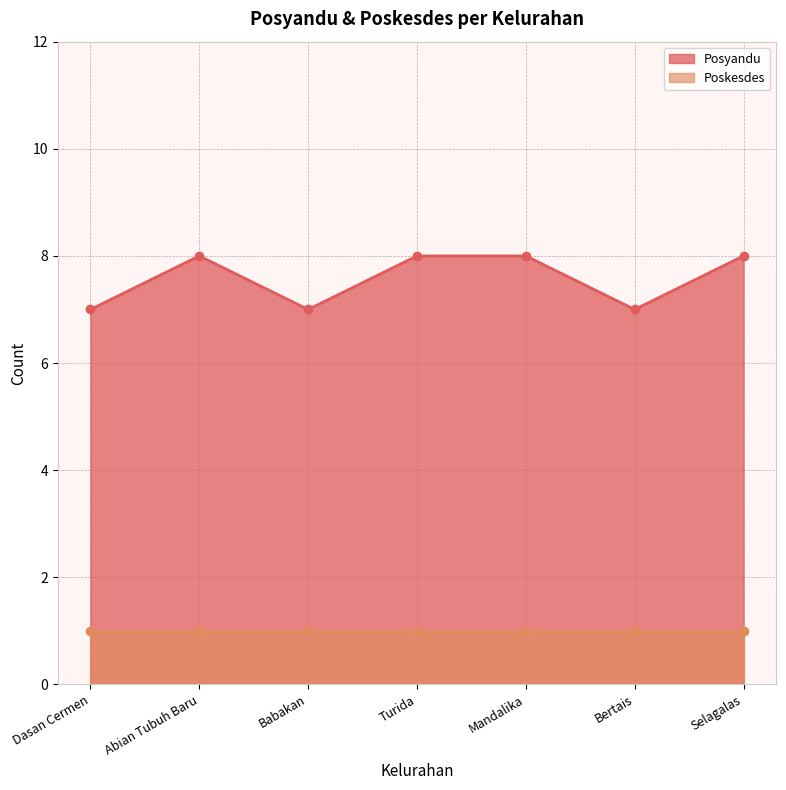

The chart shows a value of 11 at Dasan Cermen. True or false?

False